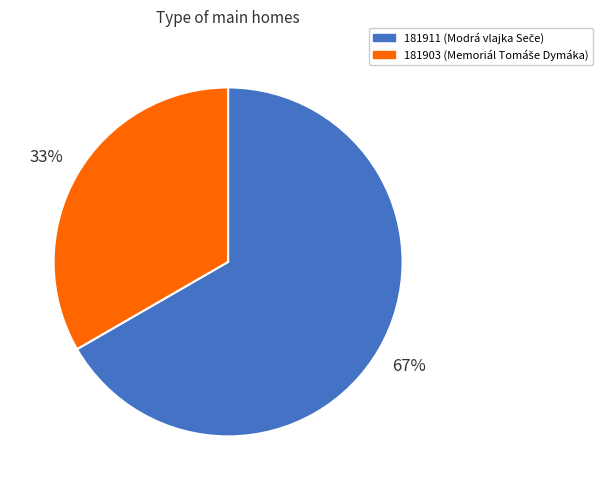

Which has a higher value, 181903 or 181911?

181911